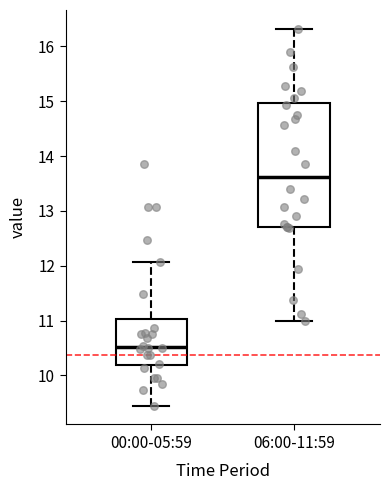

Comparing the boxes themselves (not the whiskers), which one is the tallest?

06:00-11:59